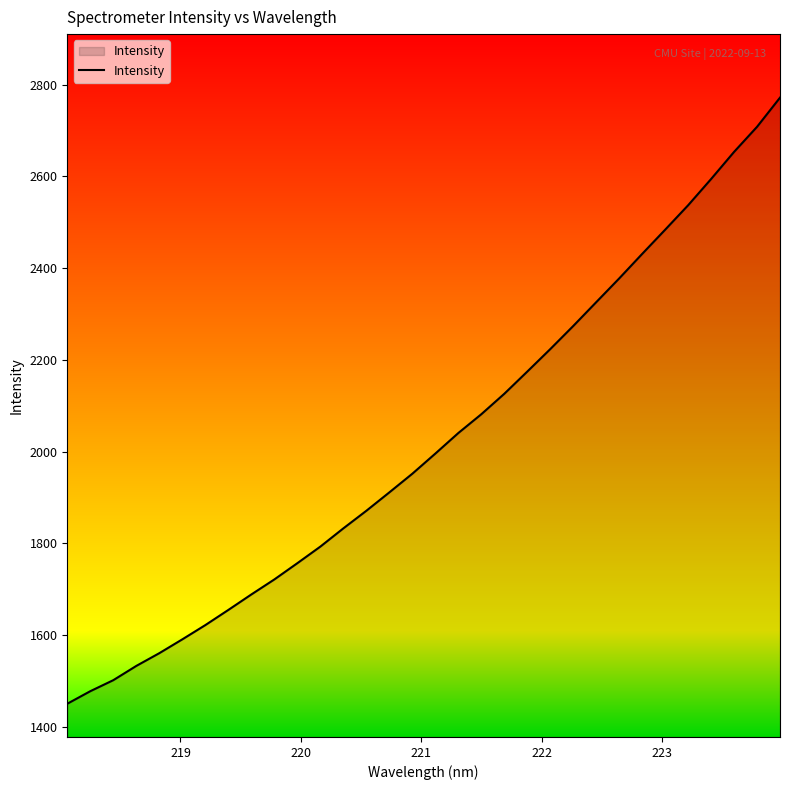

Does the chart display data point markers on the line(s)?

No